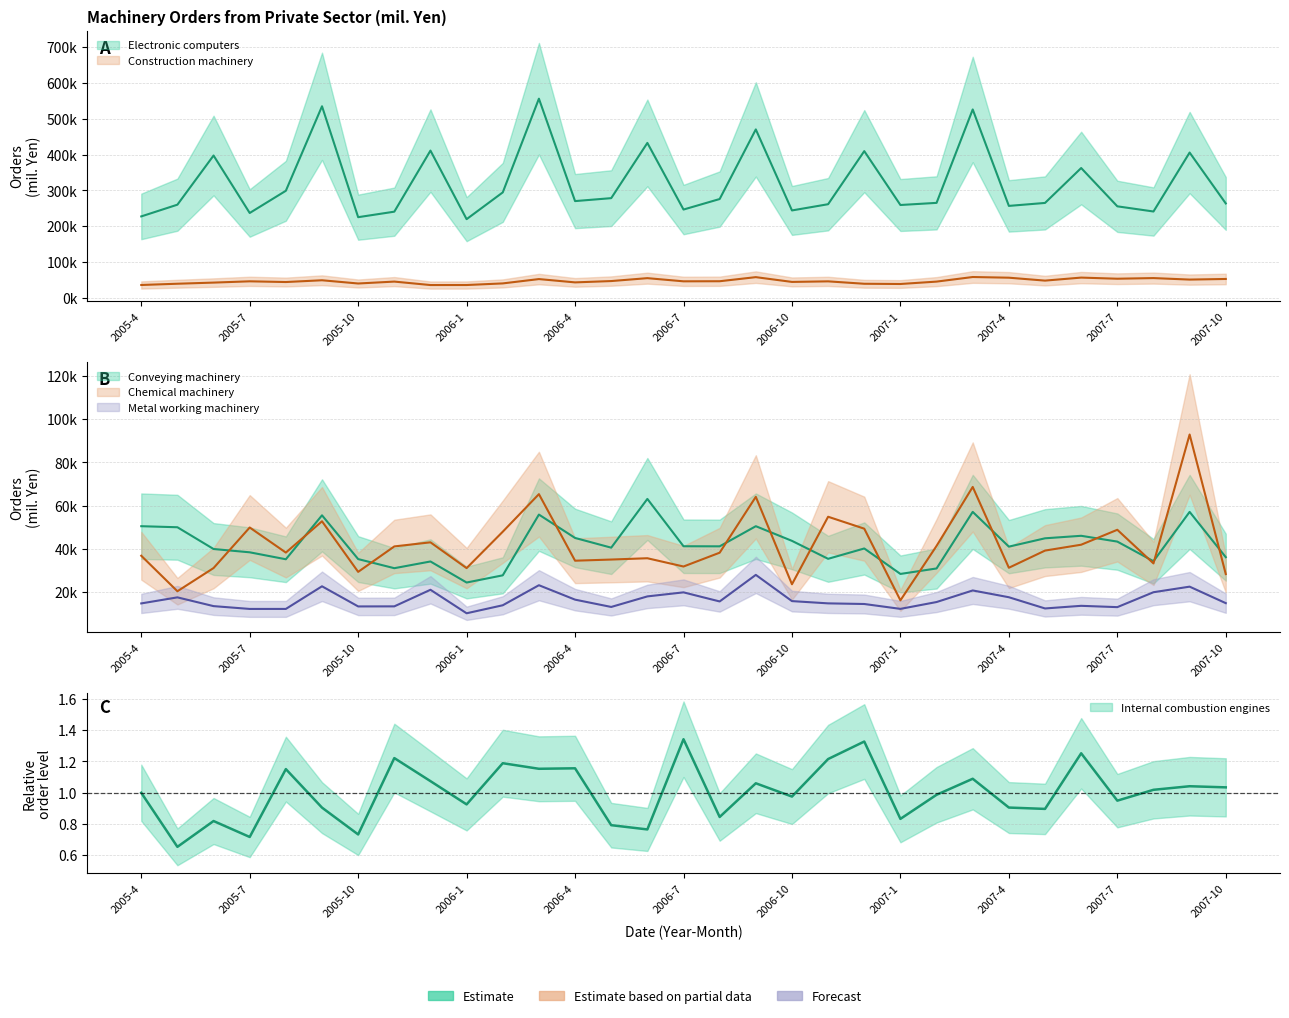

What is the minimum value for Construction machinery?

35565.0